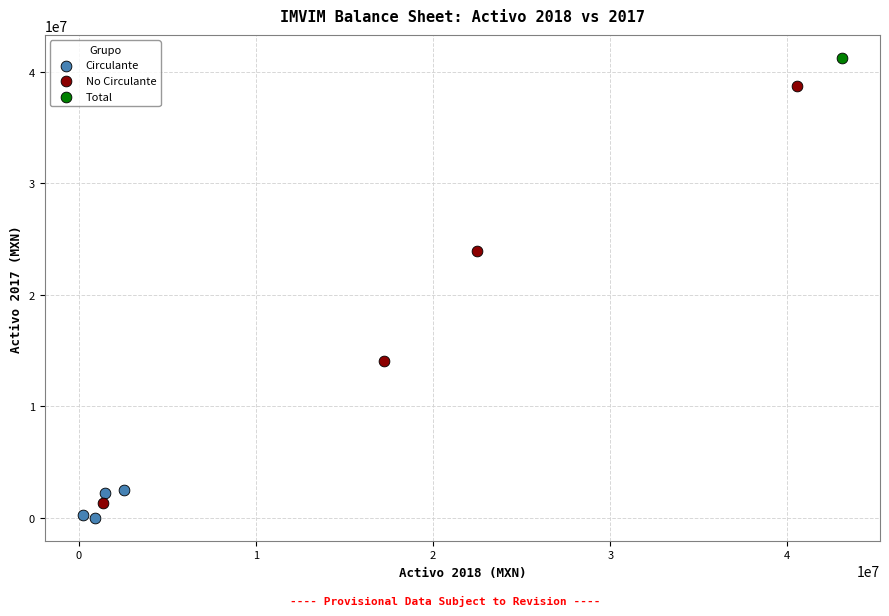

Which series reaches the maximum Y coordinate?

Total